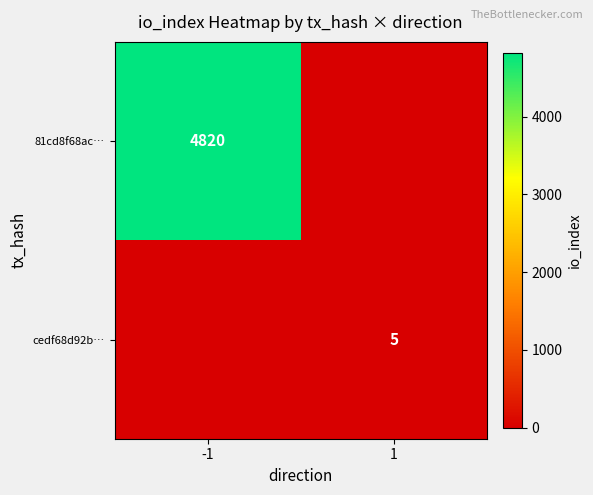

What is the spread (max minus min) of values at 1?

5